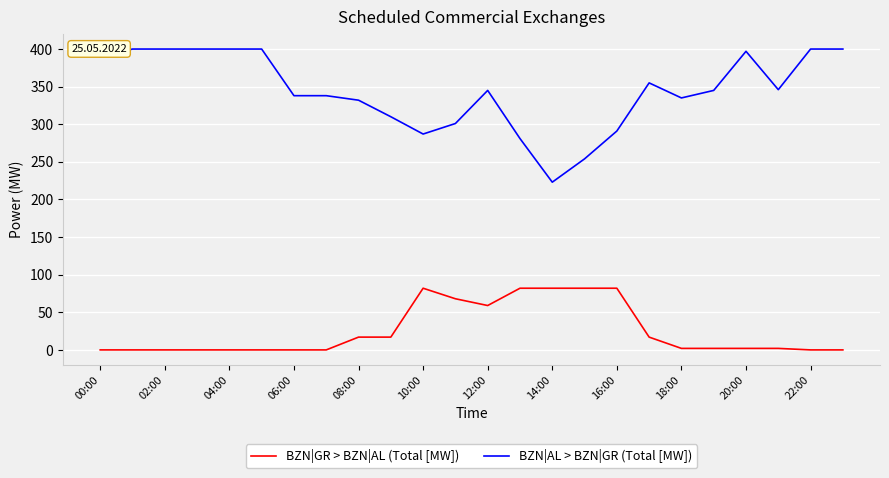

How many lines are shown in the chart?

2